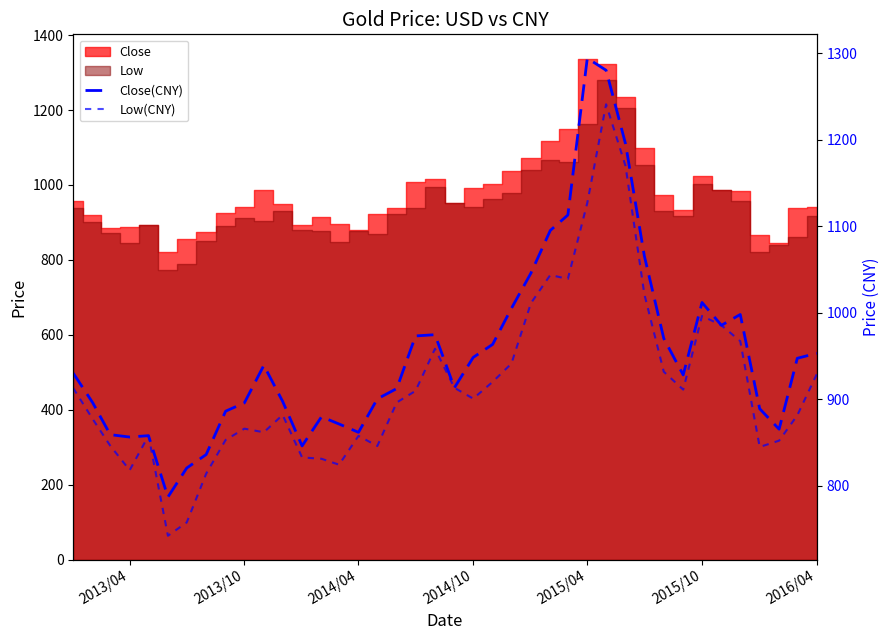

True or false: Close(CNY) has more than 0 points higher than both neighbors.

True